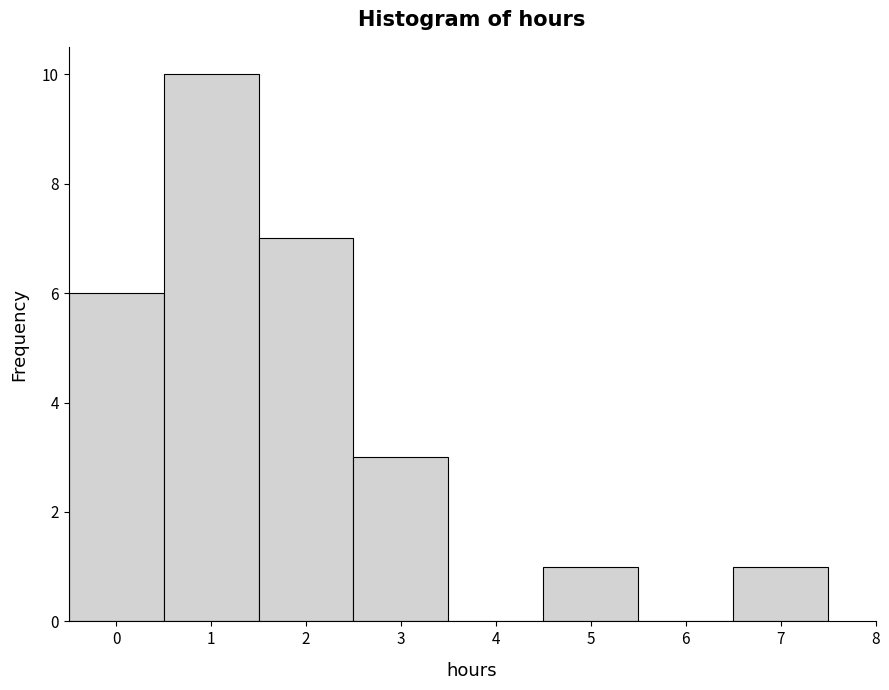

Reading left to right, list every bar in this chart as the range it spans on the x-axis followed by its height. The values are not printed on the chart, so give them approximately, as read against the axis.

-0.5 to 0.5: 6
0.5 to 1.5: 10
1.5 to 2.5: 7
2.5 to 3.5: 3
3.5 to 4.5: 0
4.5 to 5.5: 1
5.5 to 6.5: 0
6.5 to 7.5: 1